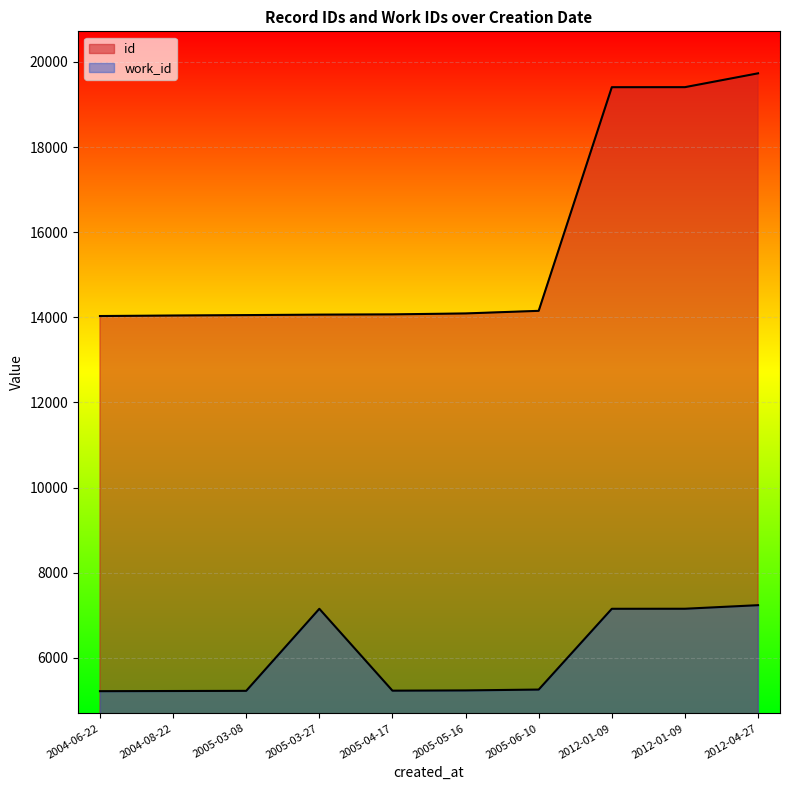

What is the smallest value displayed?

5215